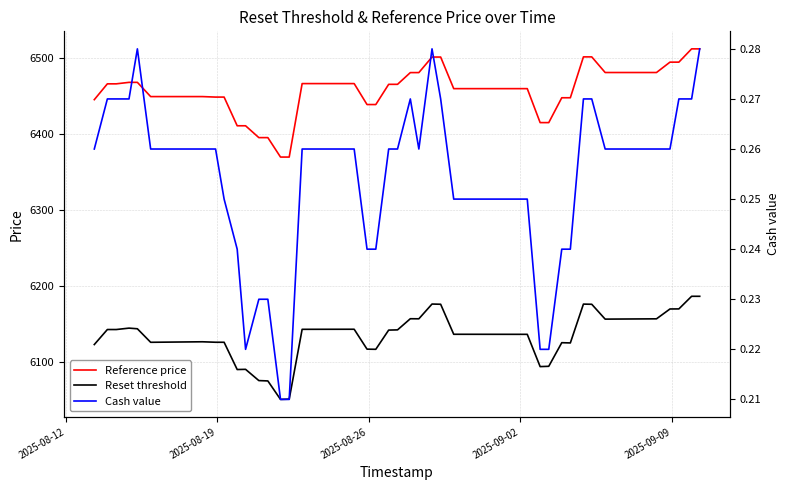

What are all the series names shown in the legend?

Reference price, Reset threshold, Cash value